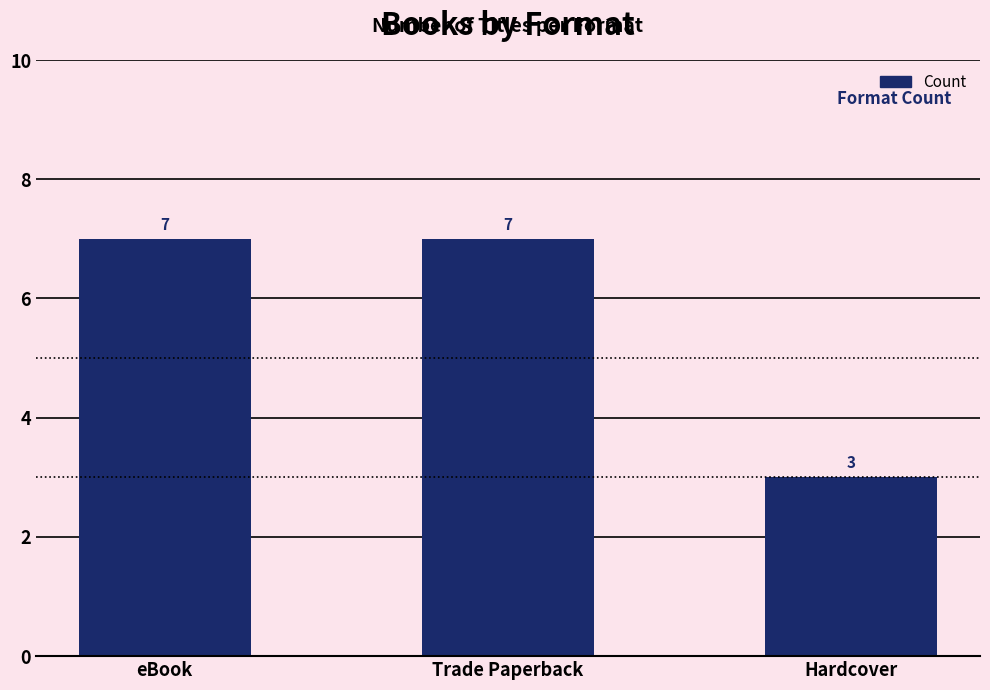

At which category does the chart reach its minimum across all series?

Hardcover